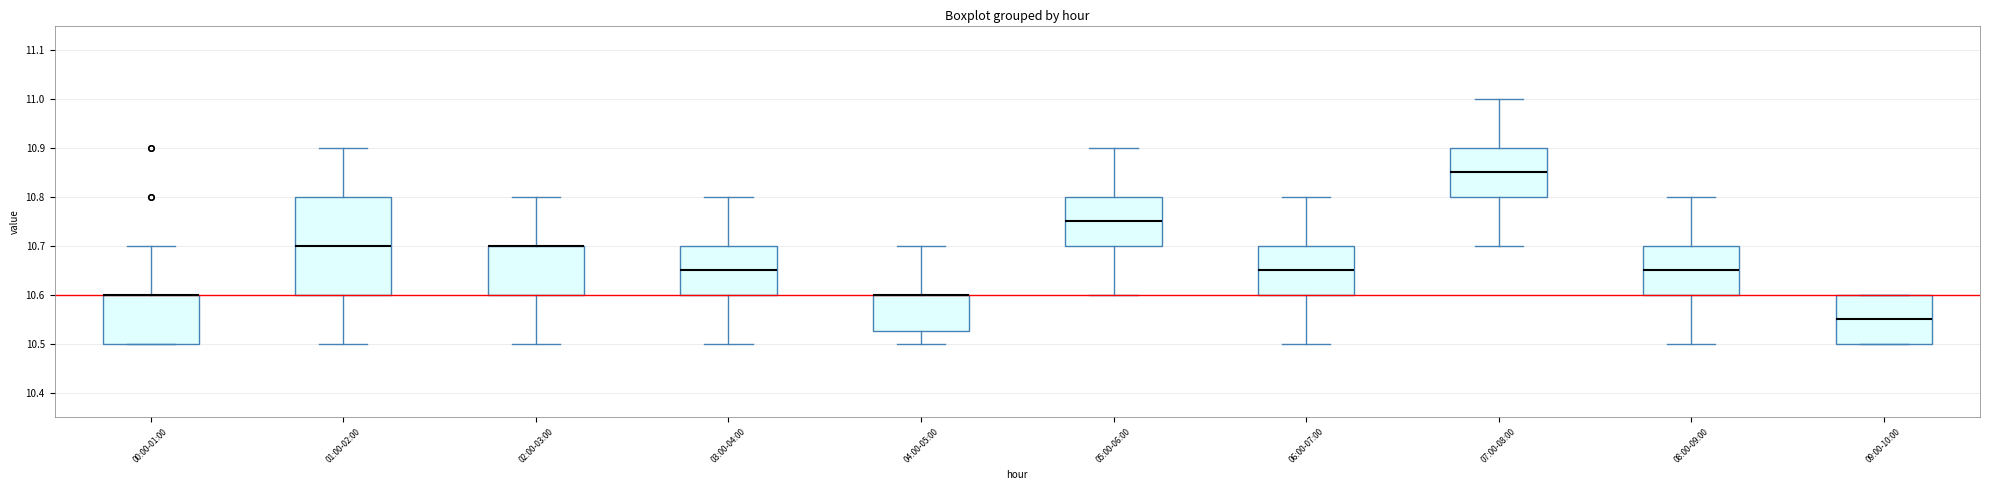

Where is the upper edge of the box for 05:00-06:00 on the y-axis? The values are not printed on the chart, so give them approximately, as read against the axis.

10.80